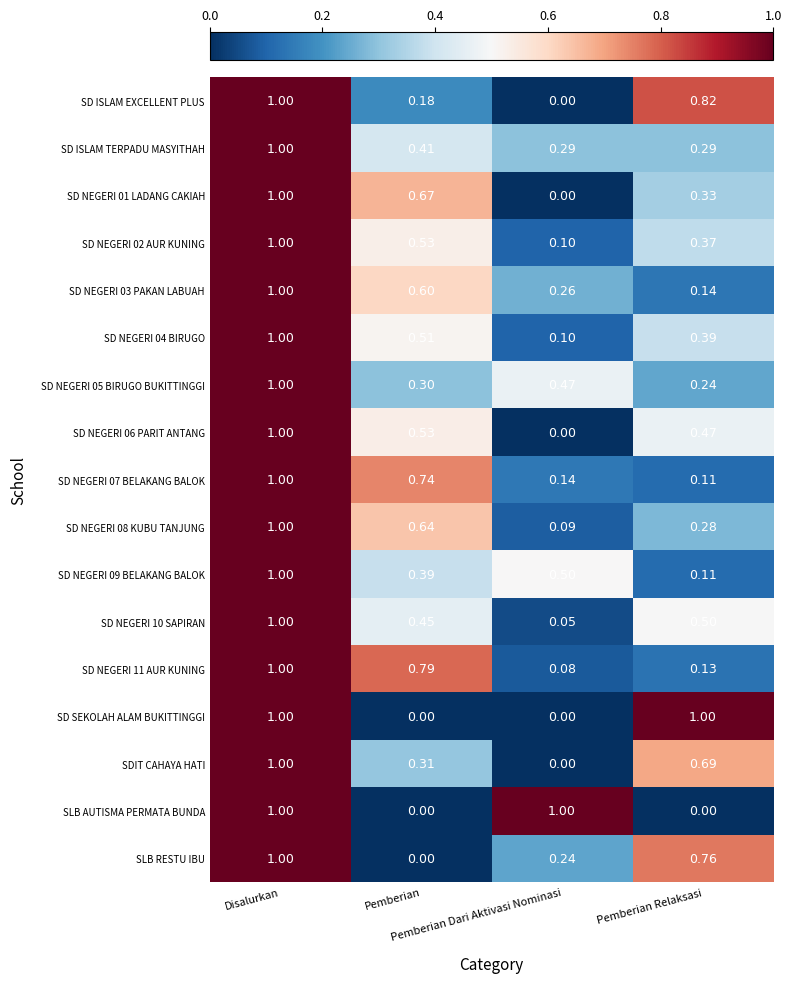

What is the total value across all series at Disalurkan?

17.0